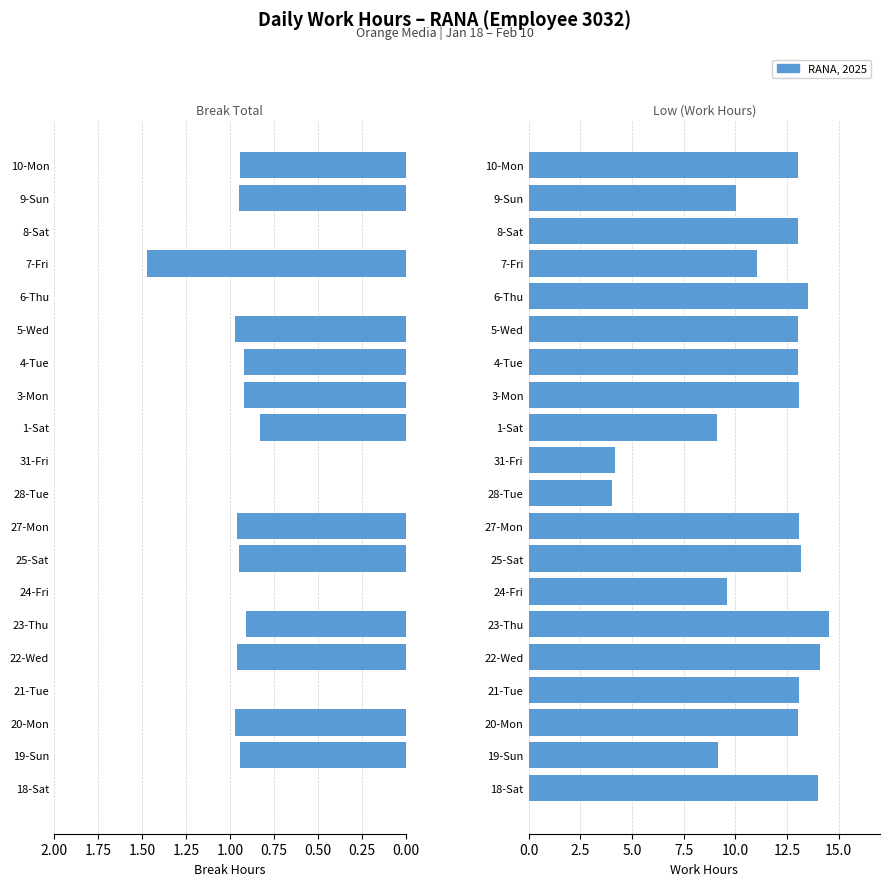

The value of Low (Work Hours) at 27-Mon is 3.9. True or false?

False